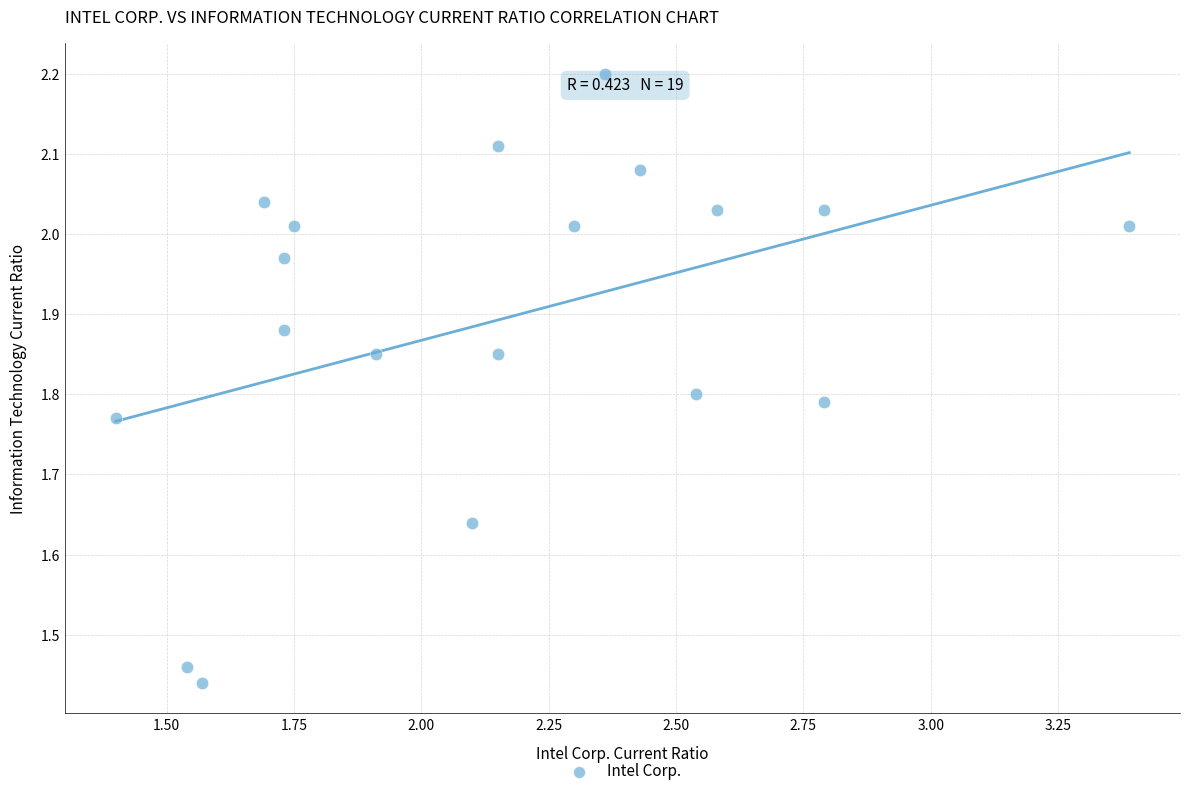

What is the range of Y values (max minus min)?

0.8